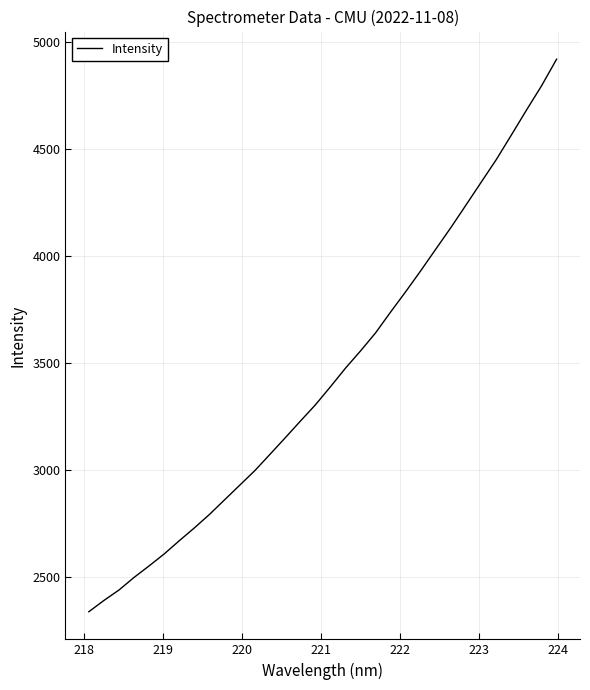

How many lines are shown in the chart?

1